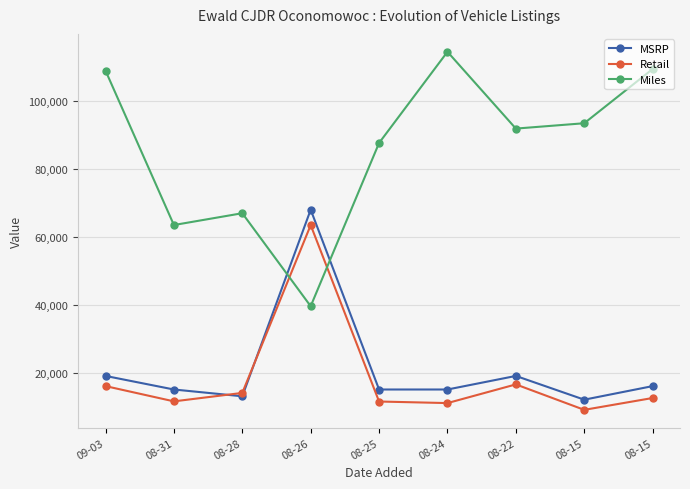

What is the label of the 9th point from the left?

08-15